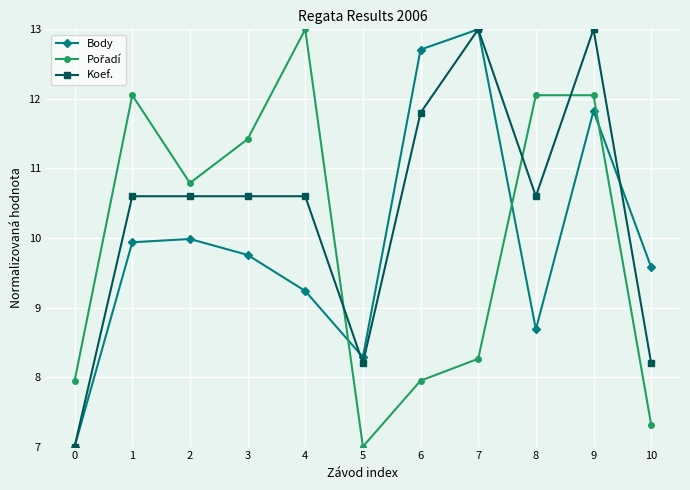

Does the chart display data point markers on the line(s)?

Yes